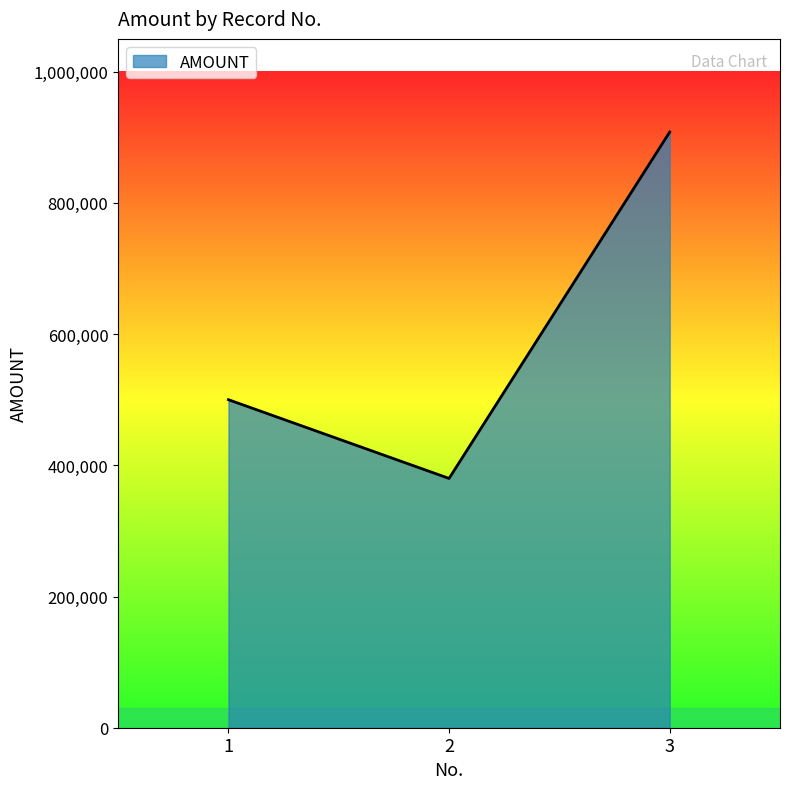

Does the chart have visible grid lines?

No